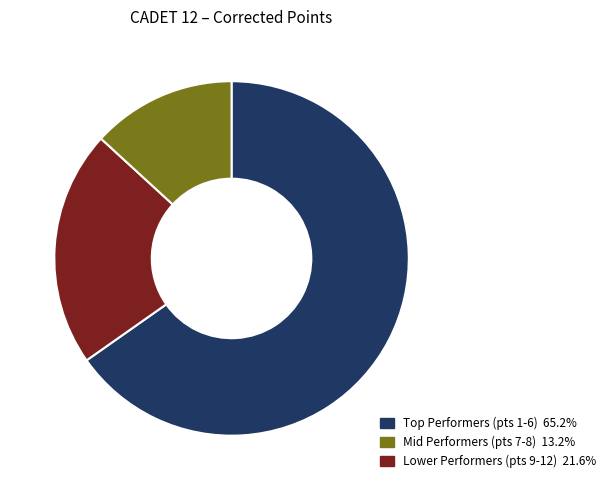

Is there any slice that represents more than half of the pie?

Yes